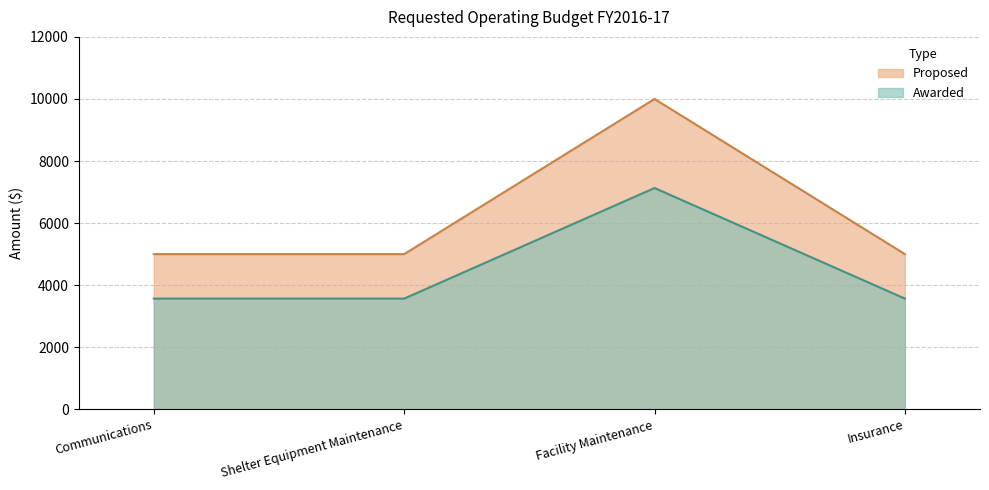

How many lines are shown in the chart?

2